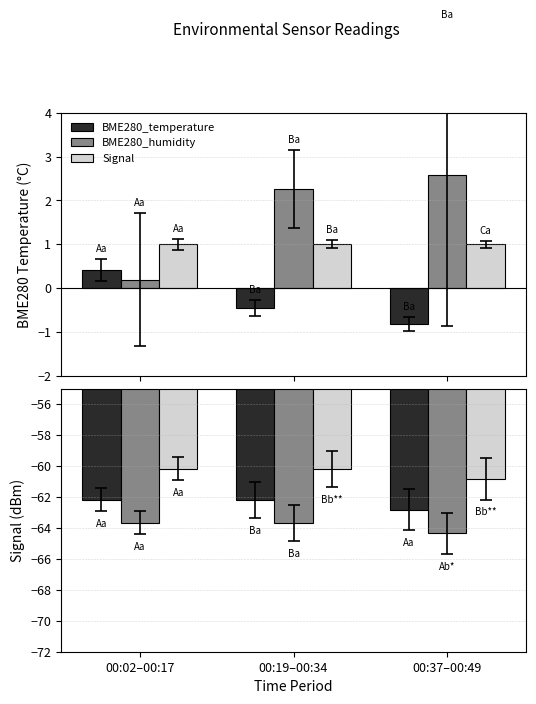

Between 00:19–00:34 and 00:02–00:17, which is larger?

00:02–00:17